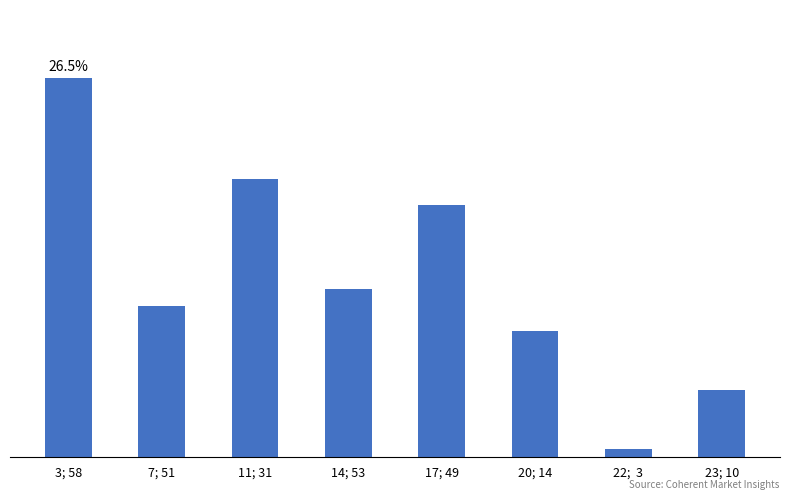

What is the change in value from 11; 31 to 23; 10?

-25